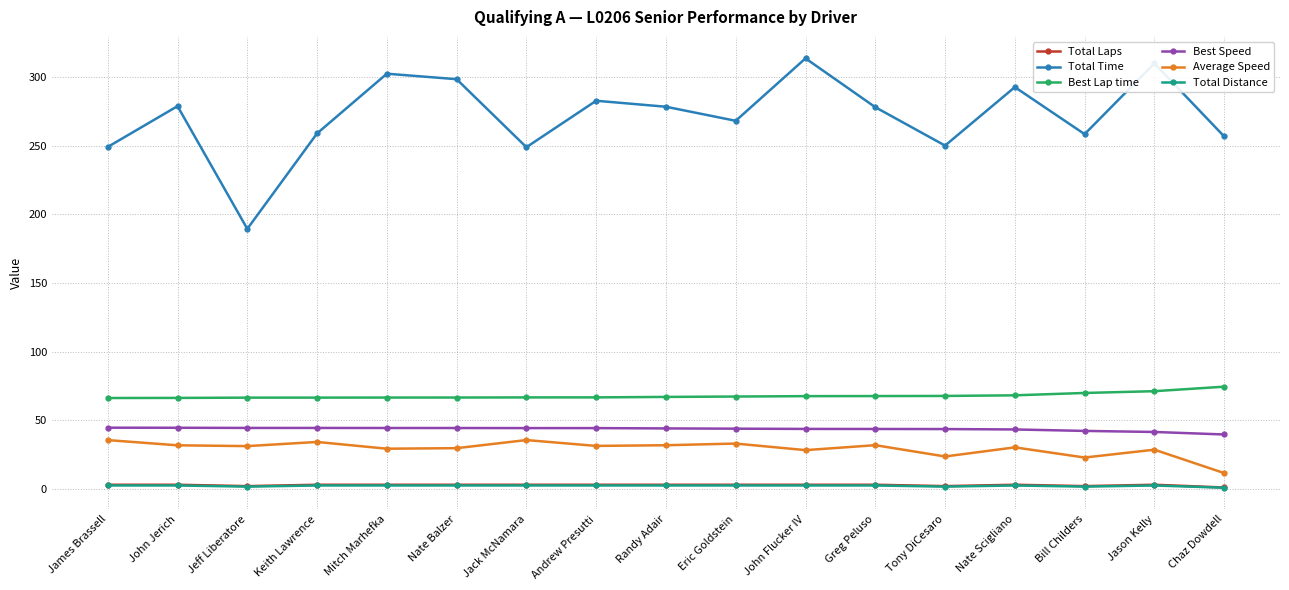

True or false: Average Speed has more than 2 interior local peaks.

True